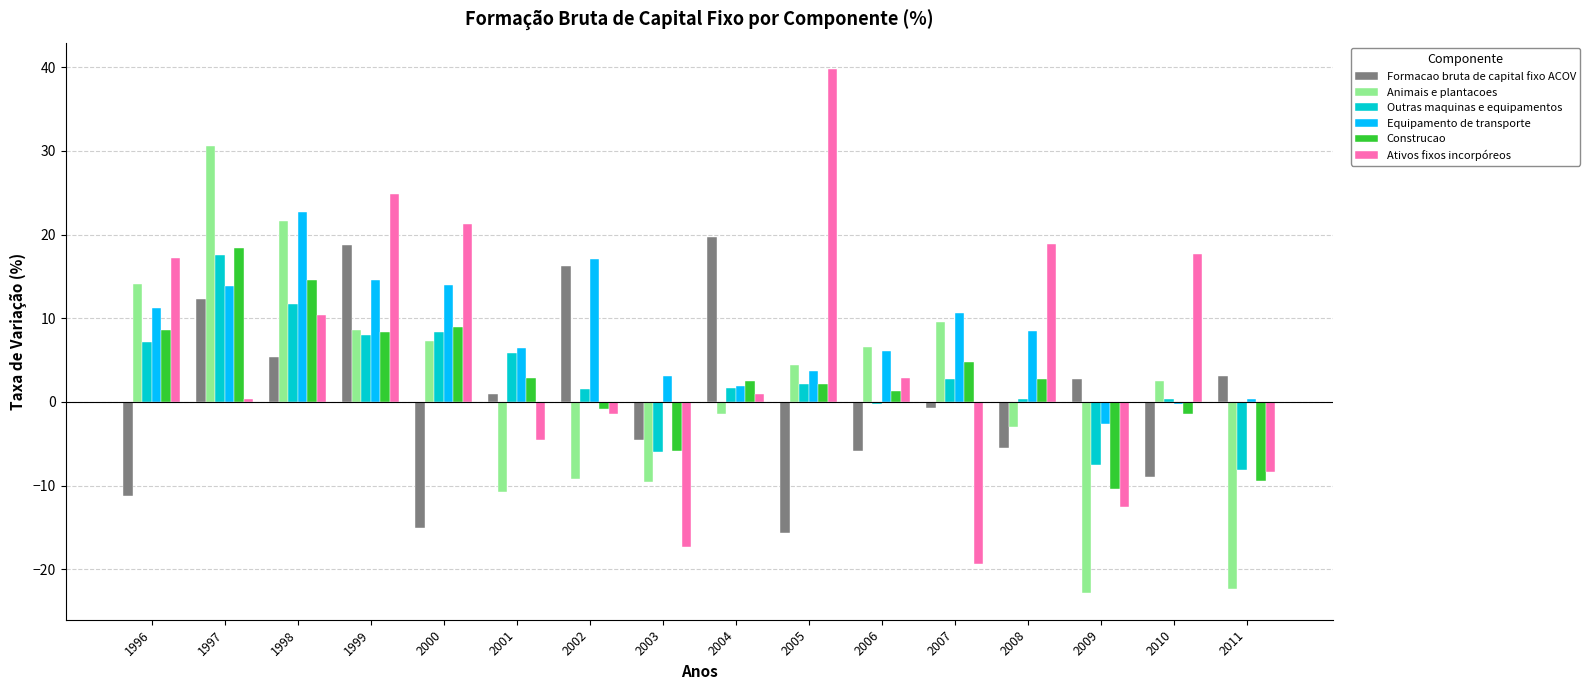

What is the value of the Formacao bruta de capital fixo ACOV bar at the 3rd from the left?

5.4